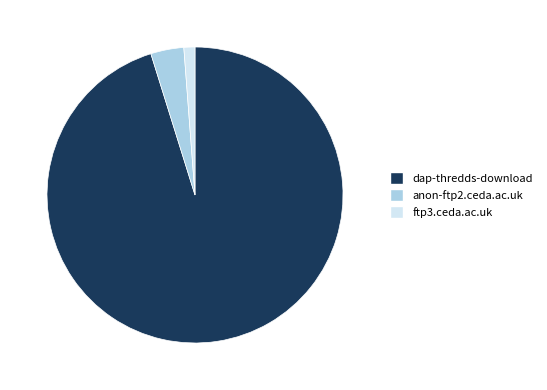

Which slice is the smallest?

ftp3.ceda.ac.uk